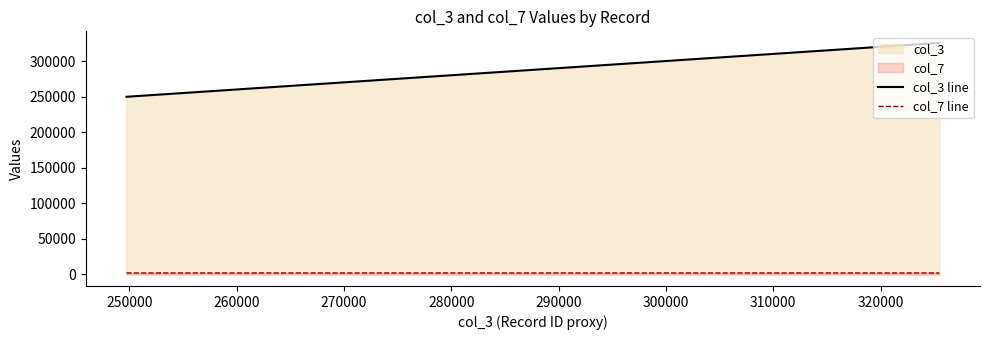

List the series in order of their peak value, highest first.

col_3 line, col_7 line